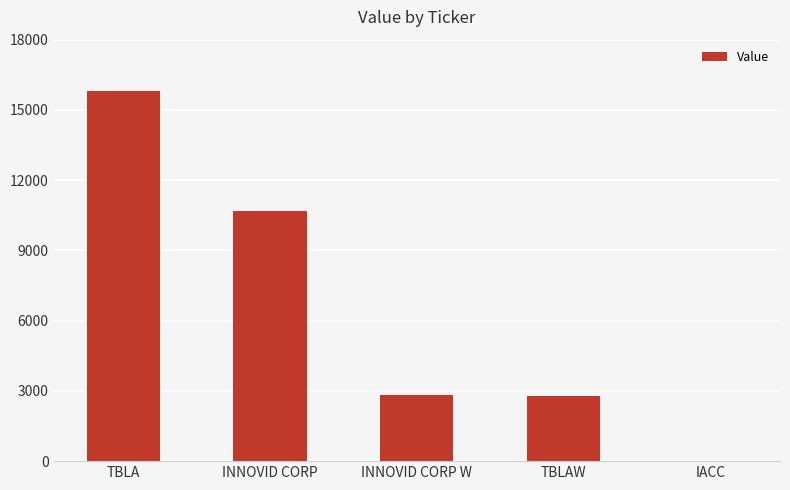

Where is the data nearest to the value 7901?

INNOVID CORP